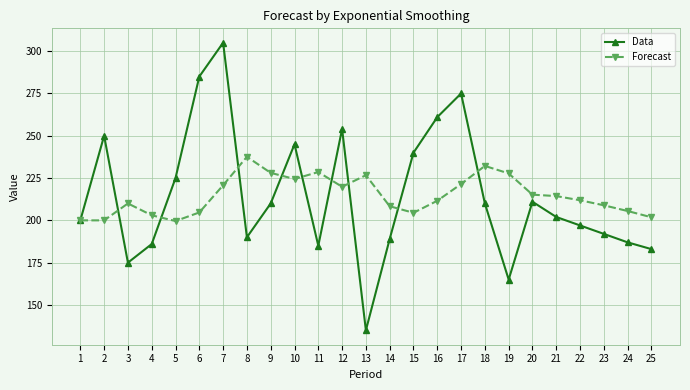

How many lines are shown in the chart?

2